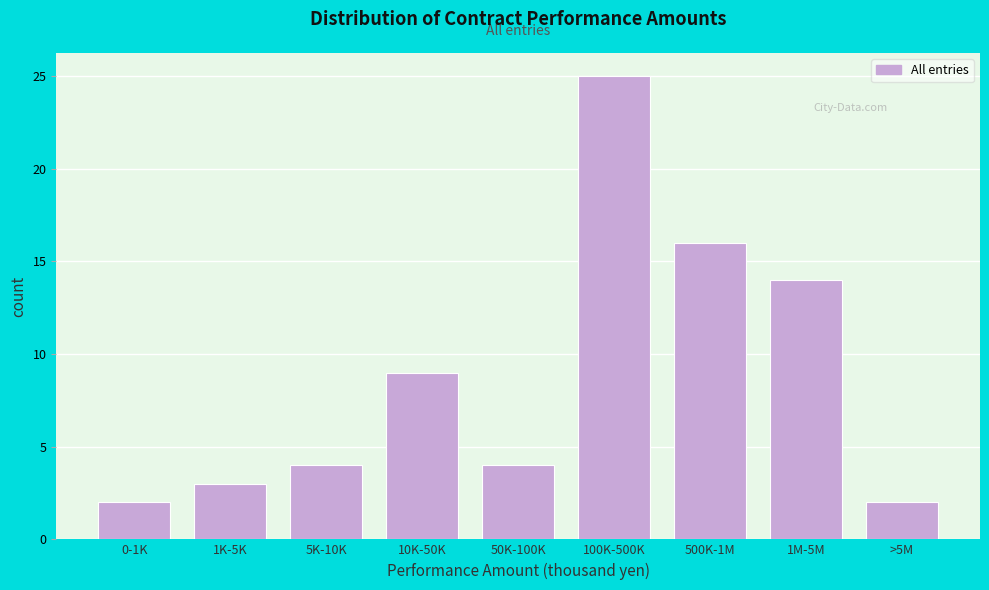

Reading right to left, extract all data points from this chart.

2	14	16	25	4	9	4	3	2